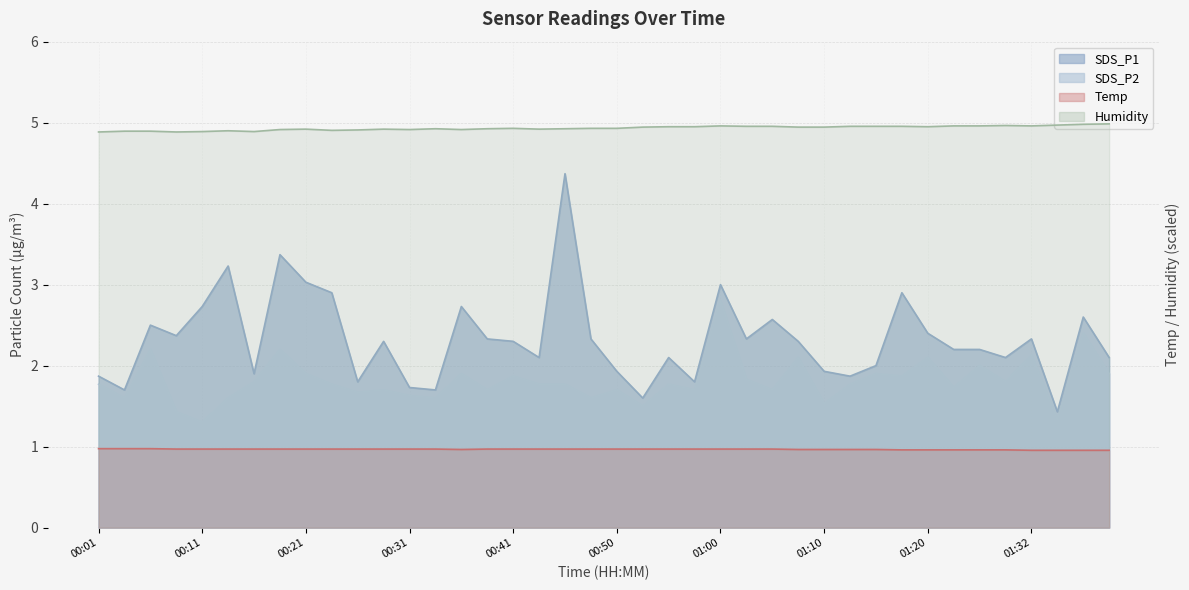

What is the difference between the second highest and second lowest values in the SDS_P1 series?

1.8